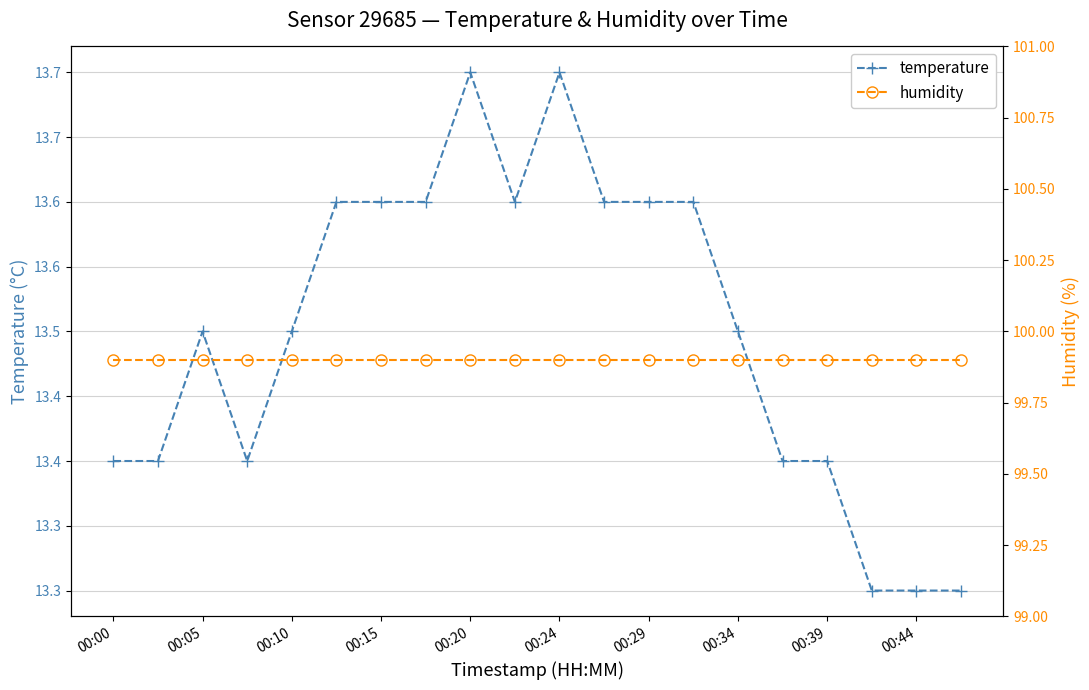

Which series has the largest total across all categories?

humidity